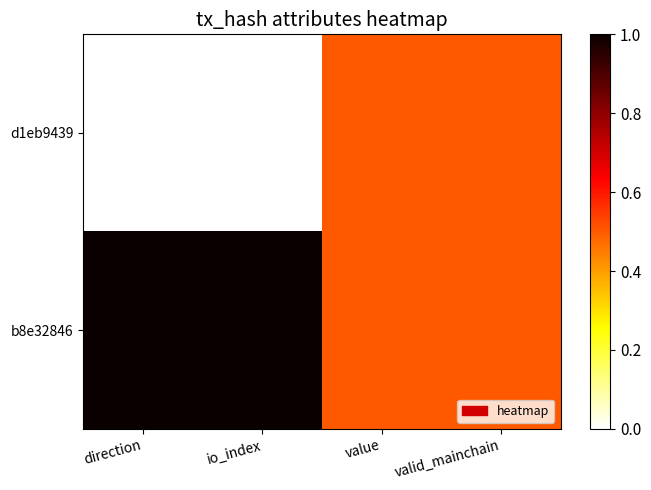

How many distinct data groups are displayed?

2